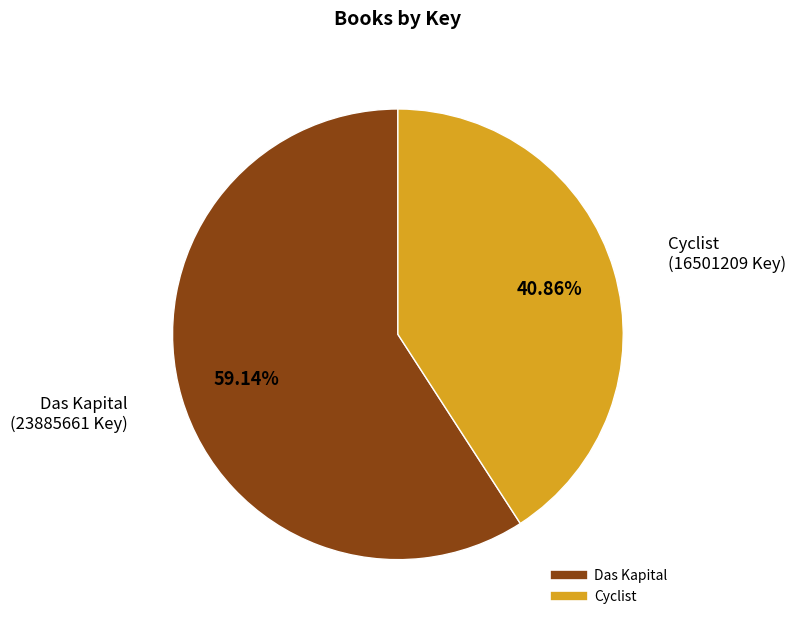

Combined, do Cyclist and Das Kapital account for over 50%?

Yes